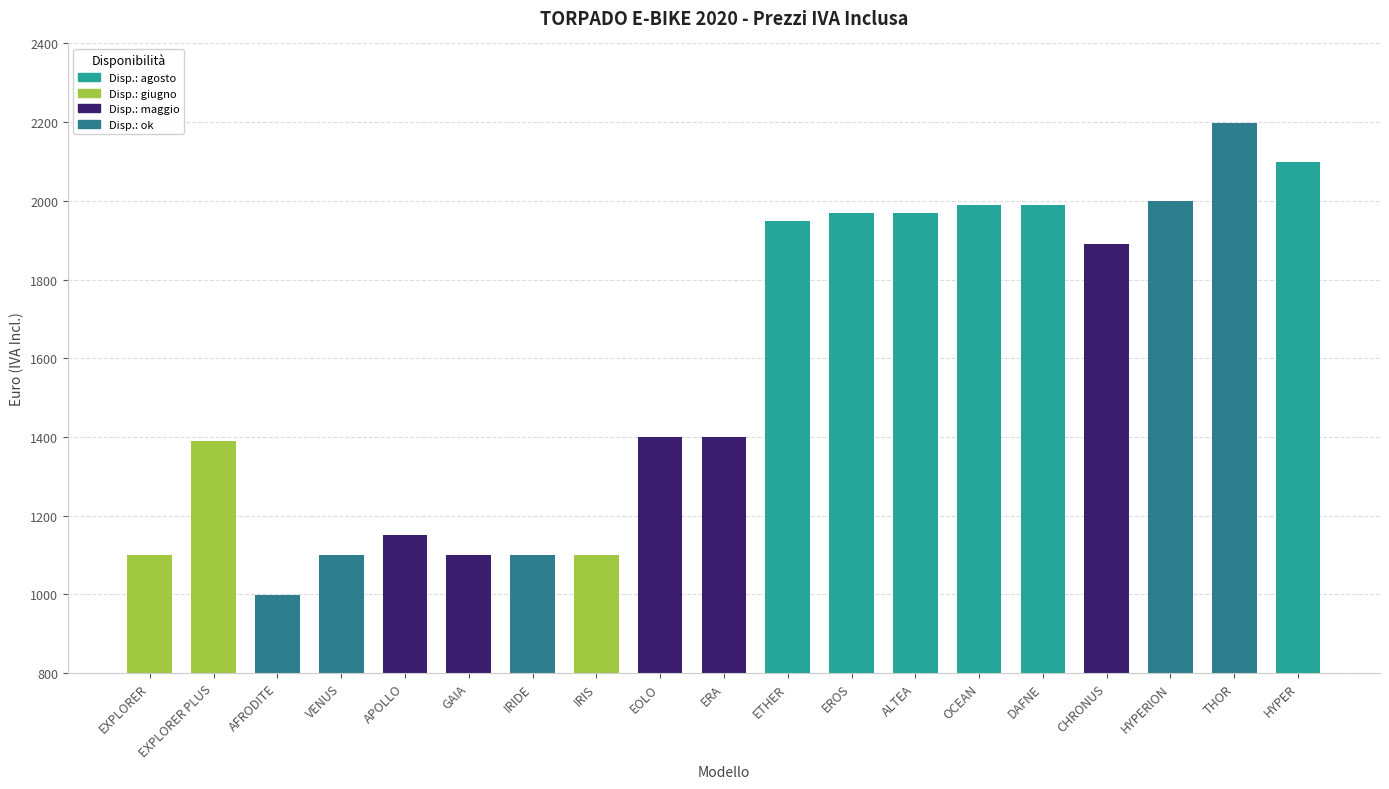

What is the approximate value at VENUS?

1099